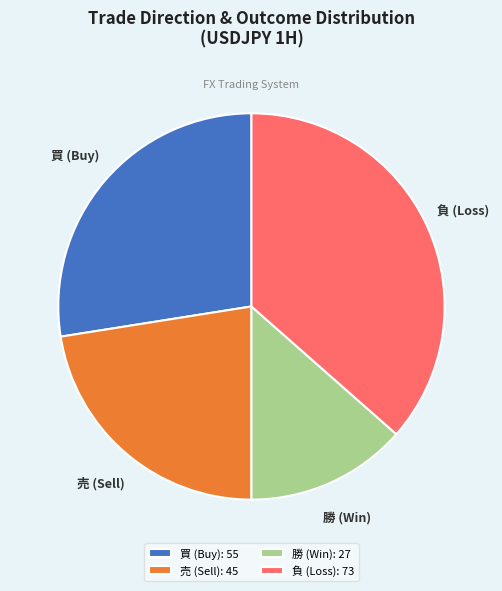

Is there any slice that represents more than half of the pie?

No